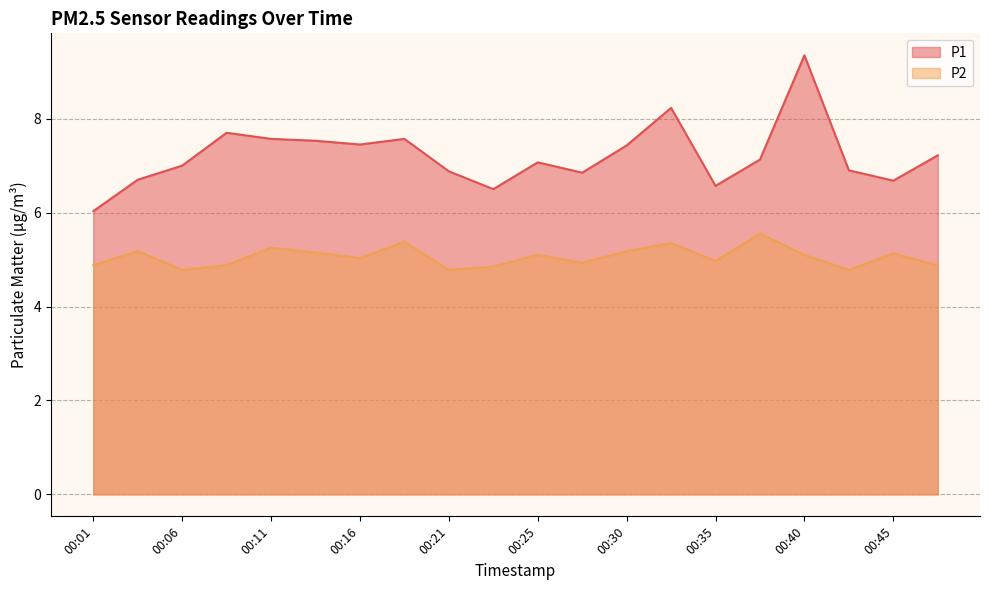

What is the approximate value of P2 at 00:33?

5.3